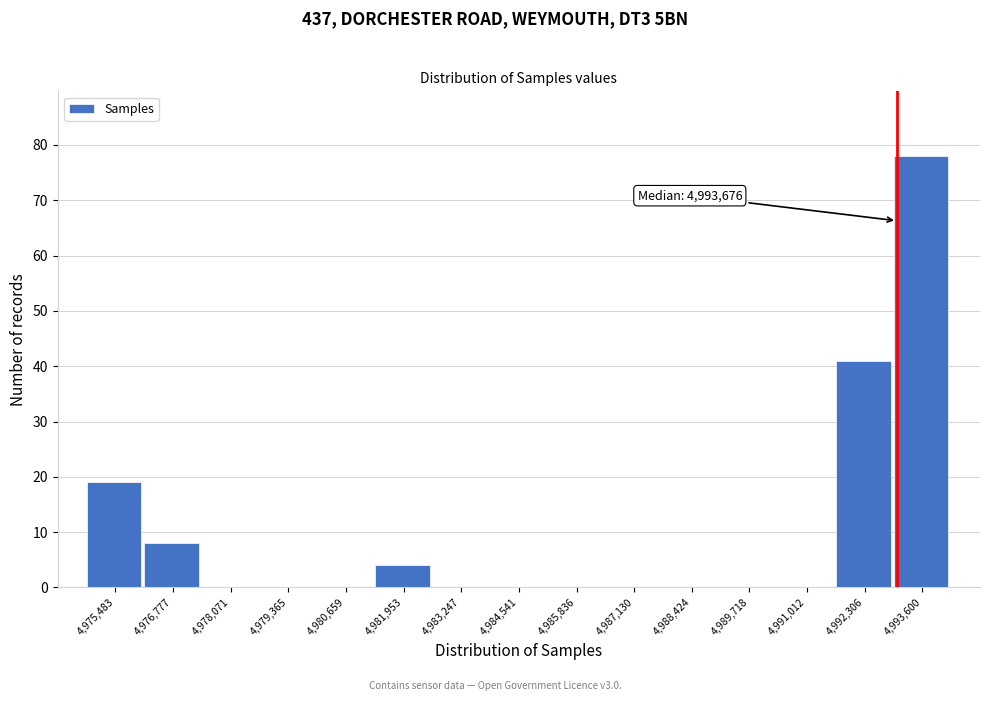

Reading left to right, transcribe all the data shown in this chart.

4,975,483=19	4,976,777=8	4,978,071=0	4,979,365=0	4,980,659=0	4,981,953=4	4,983,247=0	4,984,541=0	4,985,836=0	4,987,130=0	4,988,424=0	4,989,718=0	4,991,012=0	4,992,306=41	4,993,600=78